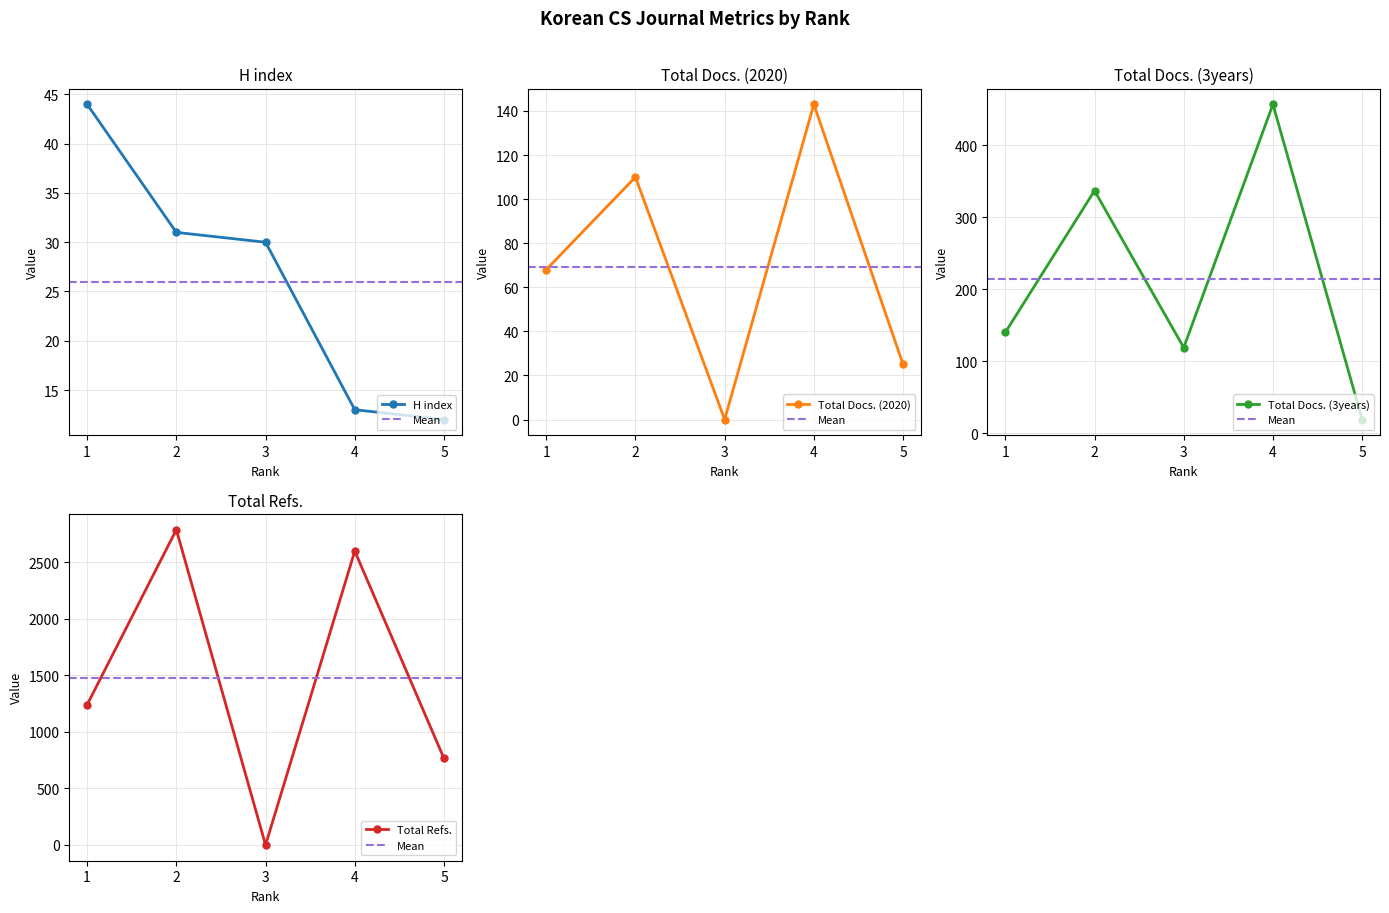

What is the greatest value displayed?

2788